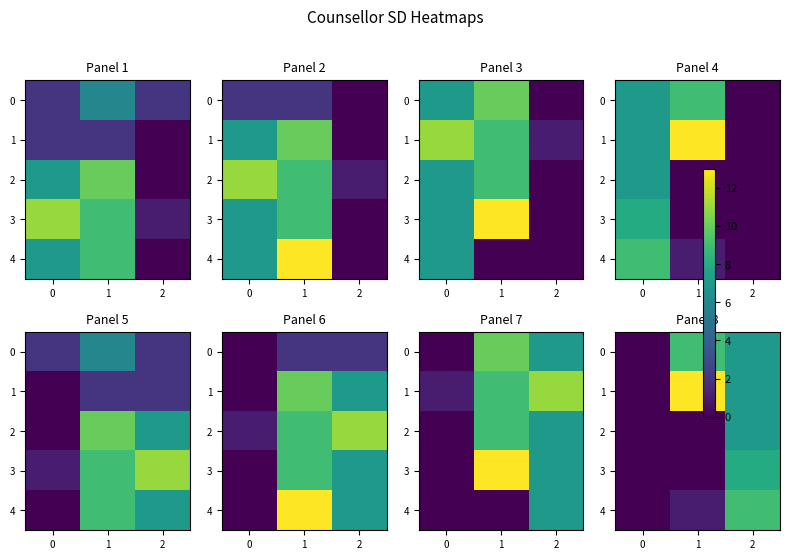

Count the number of data series in this chart.

5